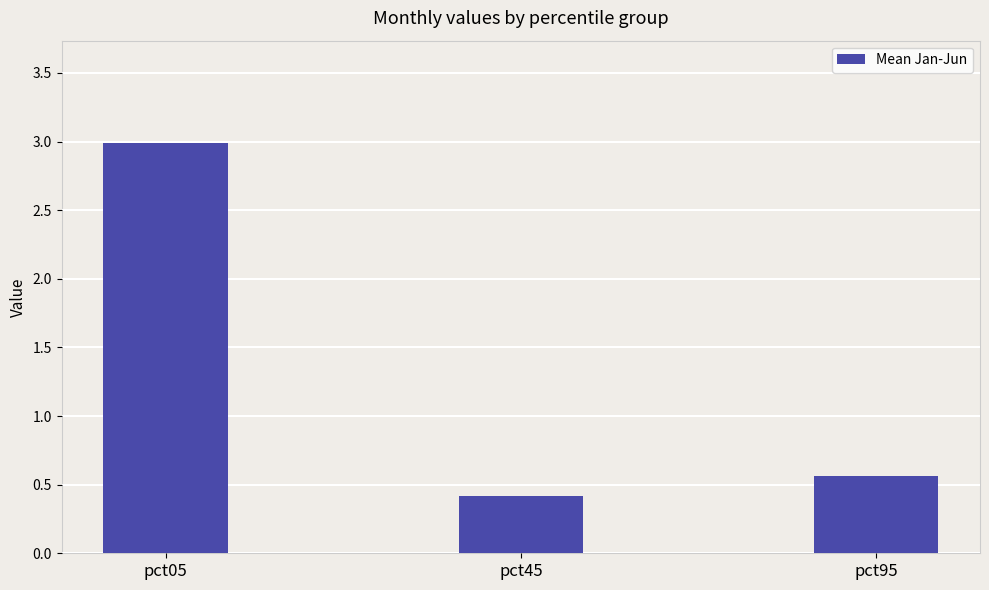

What is the difference between the values at pct05 and pct45?

2.6